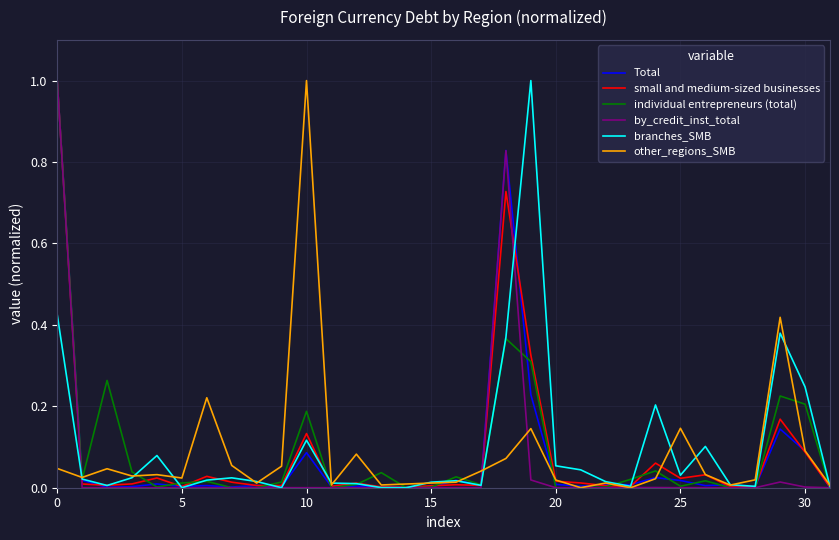

What is the maximum value shown in the chart?

1.0